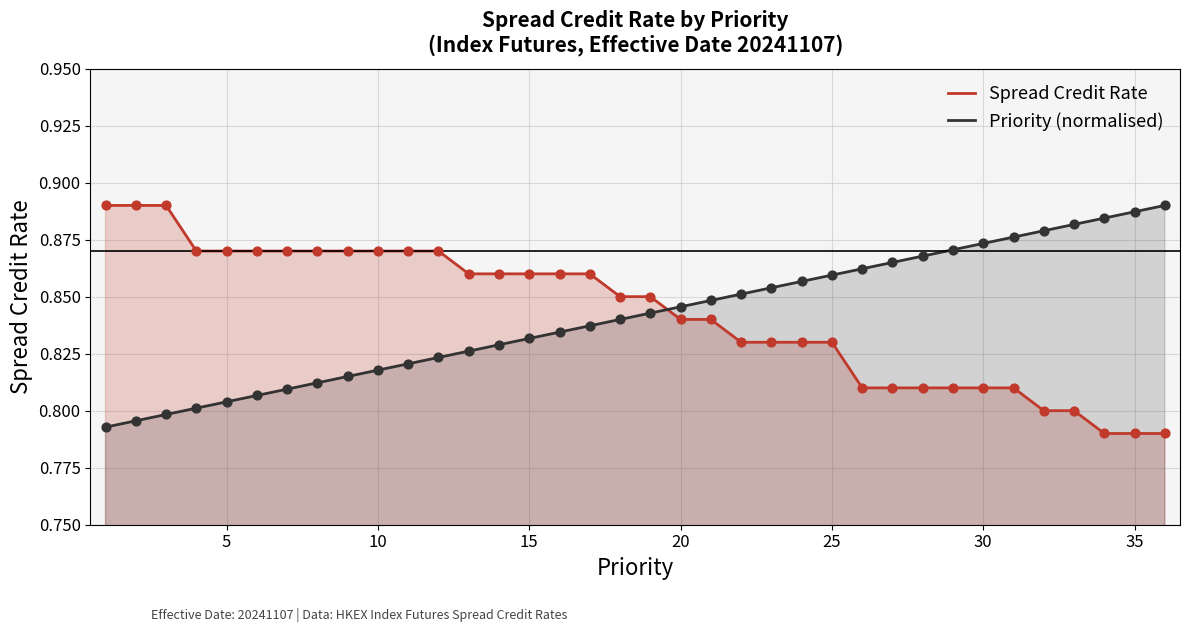

At how many categories does at least one series exceed 0?

36